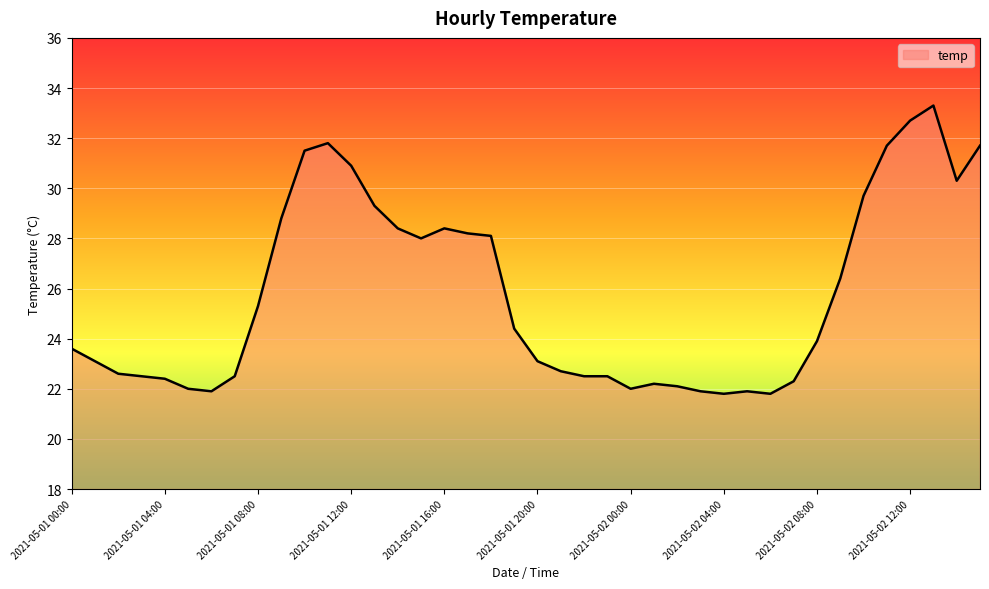

What is the maximum value shown in the chart?

33.3